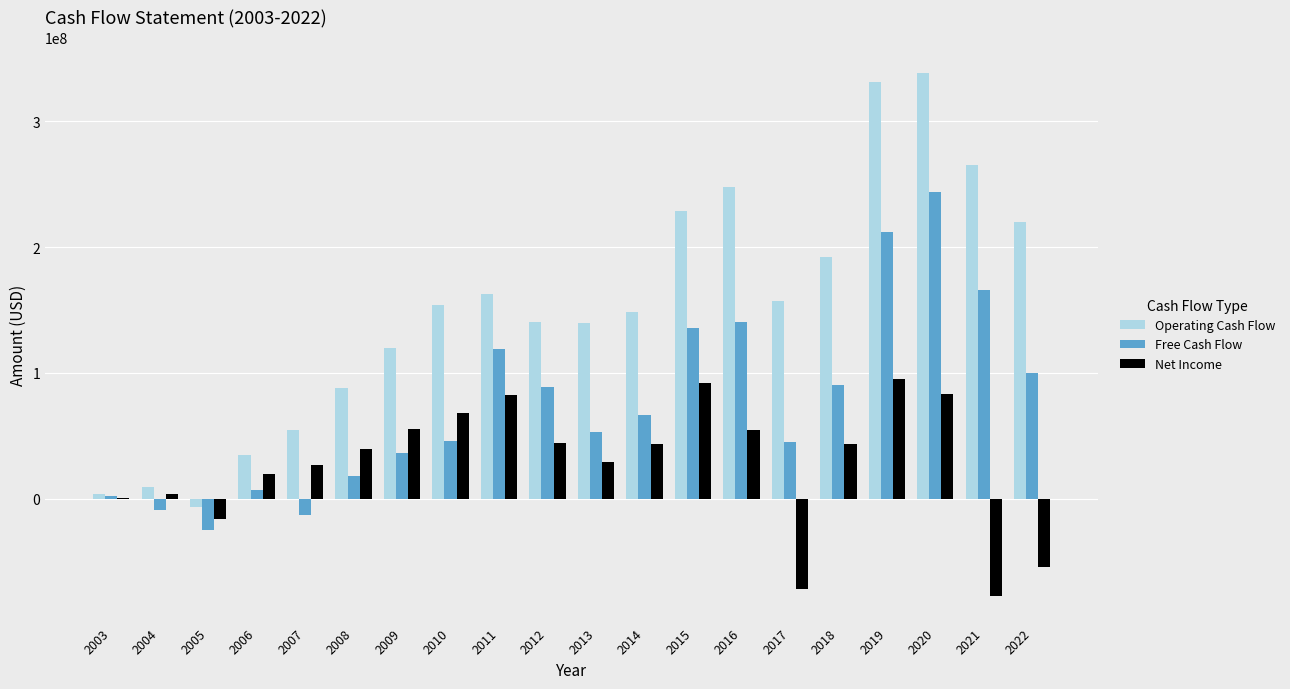

Which series has the largest total across all categories?

Operating Cash Flow